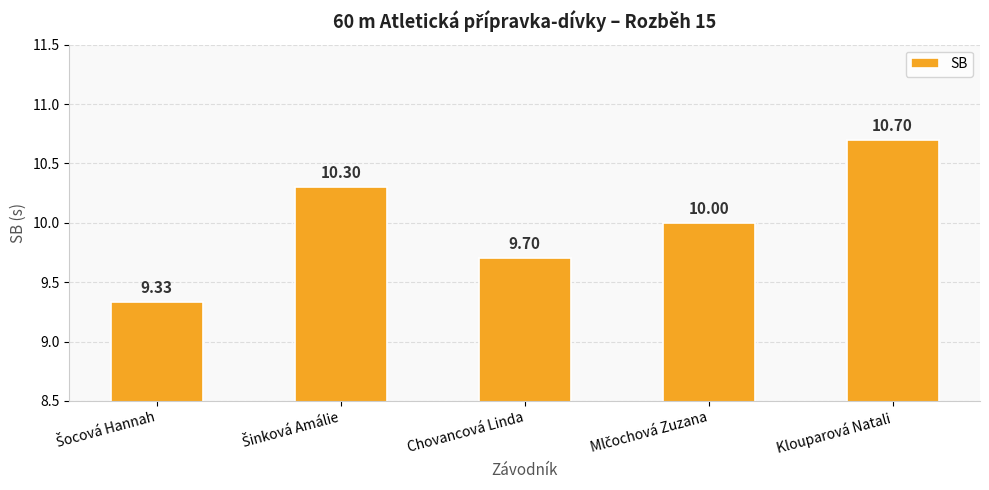

Approximately how many times larger is the value at Klouparová Natali compared to Chovancová Linda?

1.1